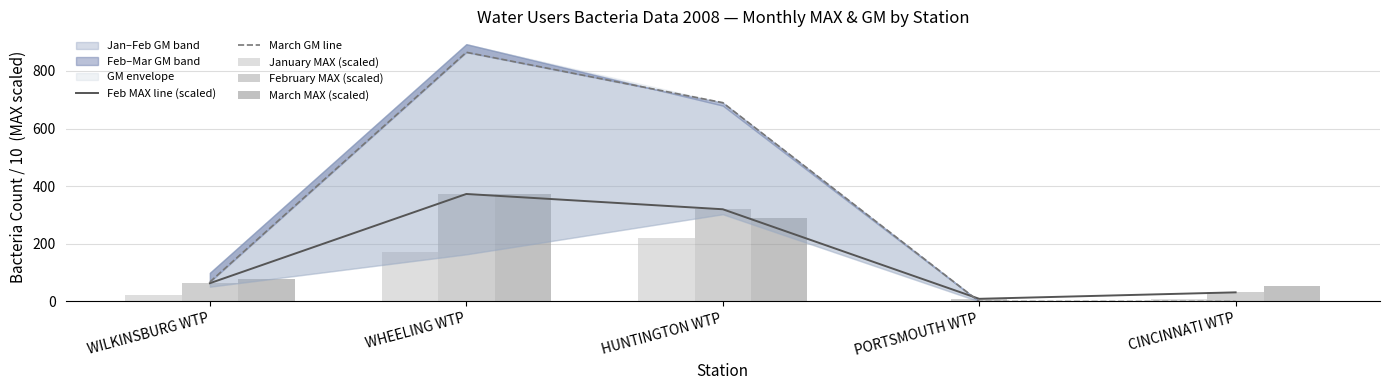

What position from the right is WHEELING WTP?

4